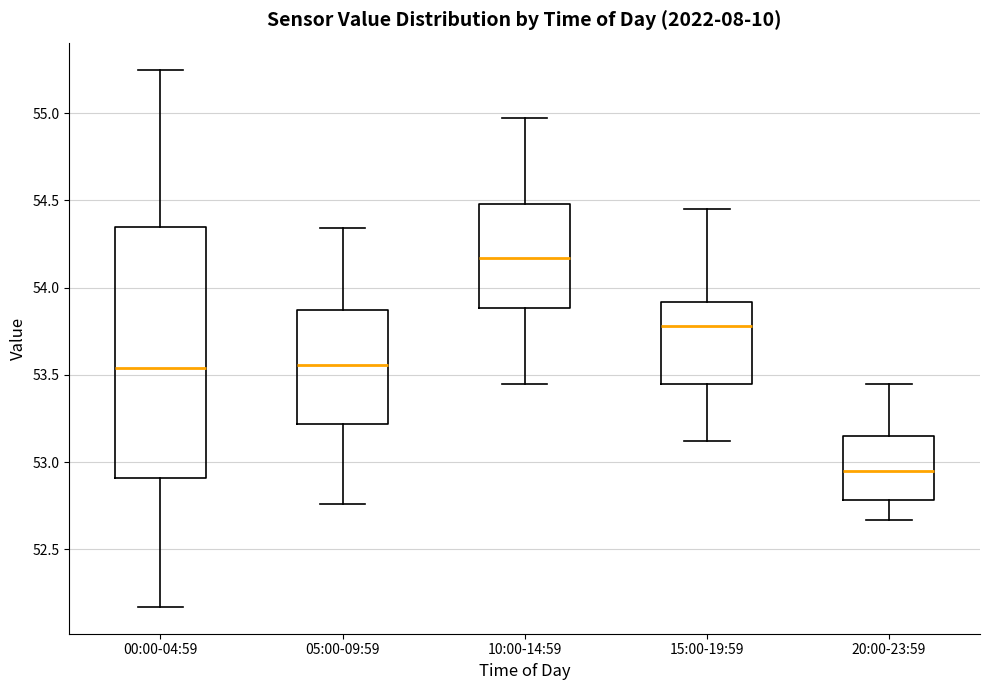

Reading left to right, transcribe this box plot: for each box, give where its median line is, the range the box spans, and where its two whiskers end, as read against the y-axis. The values are not printed on the chart, so give them approximately, as read against the axis.

00:00-04:59: median 53.55, box 52.90 to 54.35, whiskers 52.15 to 55.25
05:00-09:59: median 53.55, box 53.20 to 53.85, whiskers 52.75 to 54.35
10:00-14:59: median 54.15, box 53.90 to 54.50, whiskers 53.45 to 54.95
15:00-19:59: median 53.80, box 53.45 to 53.90, whiskers 53.10 to 54.45
20:00-23:59: median 52.95, box 52.80 to 53.15, whiskers 52.65 to 53.45